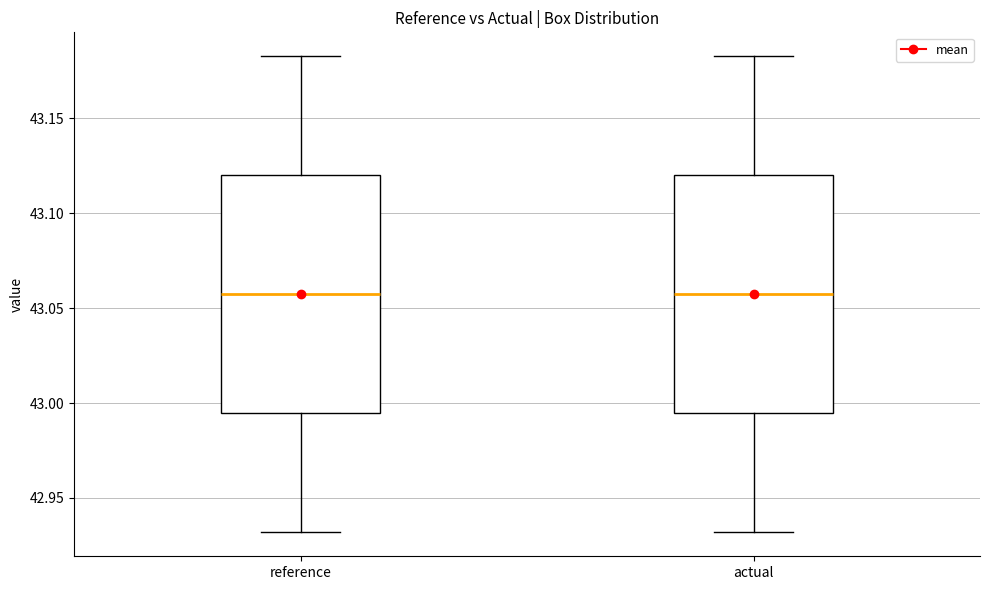

Where is the lower edge of the box for actual on the y-axis? The values are not printed on the chart, so give them approximately, as read against the axis.

42.995